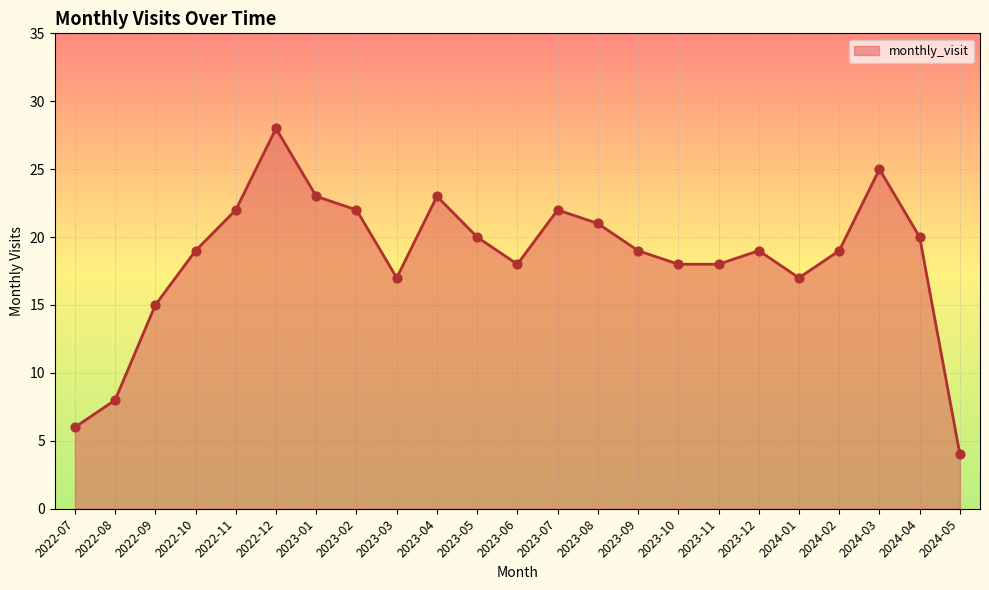

What is the change in value from 2023-03 to 2023-10?

+1